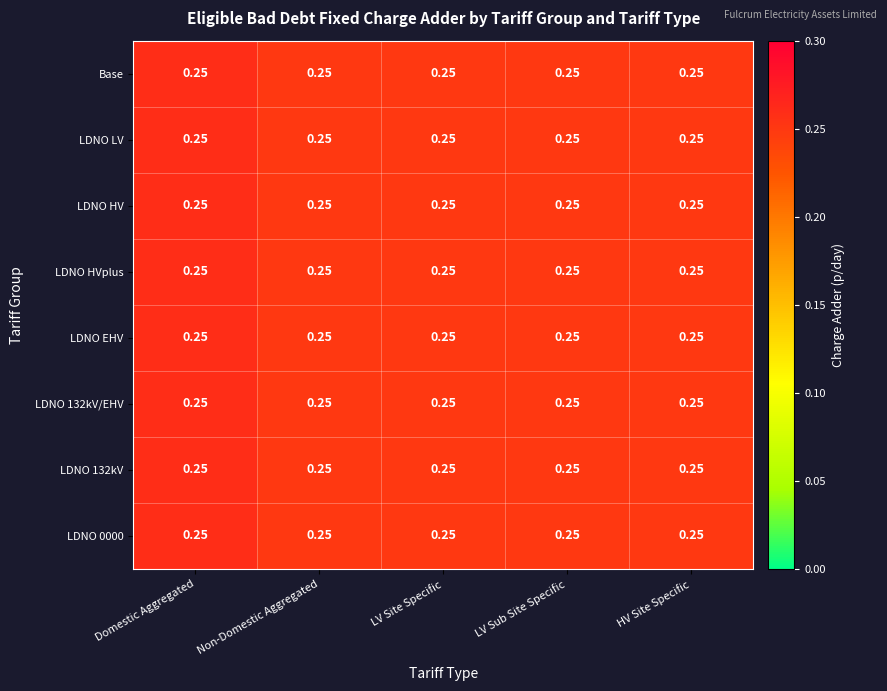

What value does the LDNO 0000 series have at HV Site Specific?

0.2